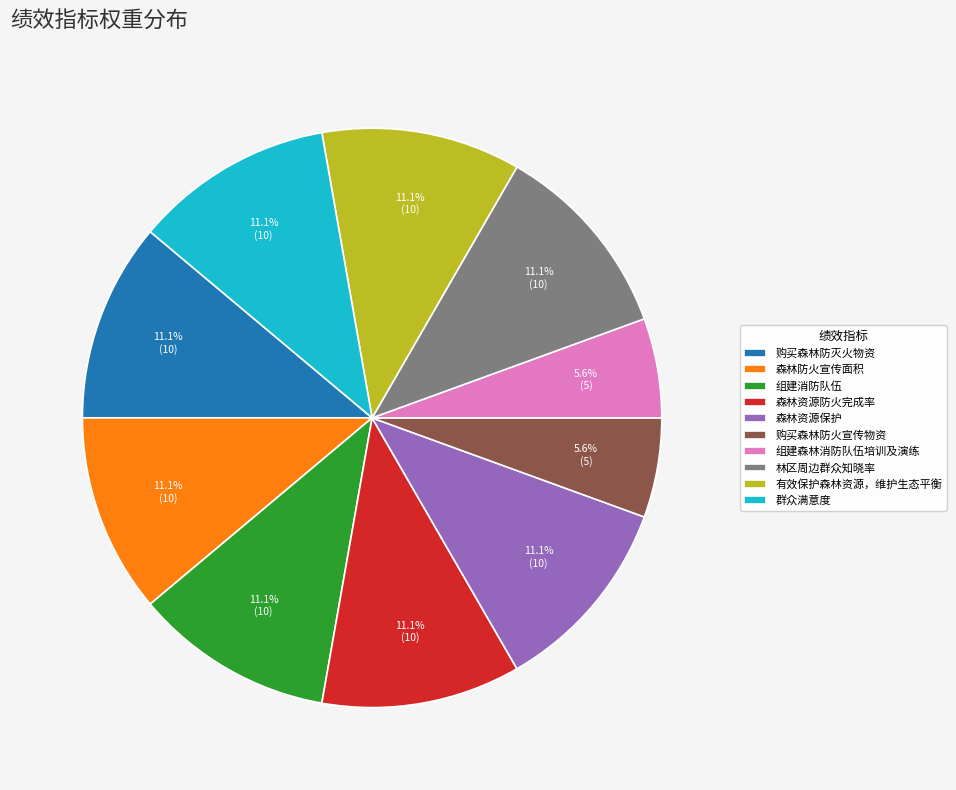

Rank the categories by value from highest to lowest.

购买森林防灭火物资, 森林防火宣传面积, 组建消防队伍, 森林资源防火完成率, 森林资源保护, 林区周边群众知晓率, 有效保护森林资源，维护生态平衡, 群众满意度, 购买森林防火宣传物资, 组建森林消防队伍培训及演练